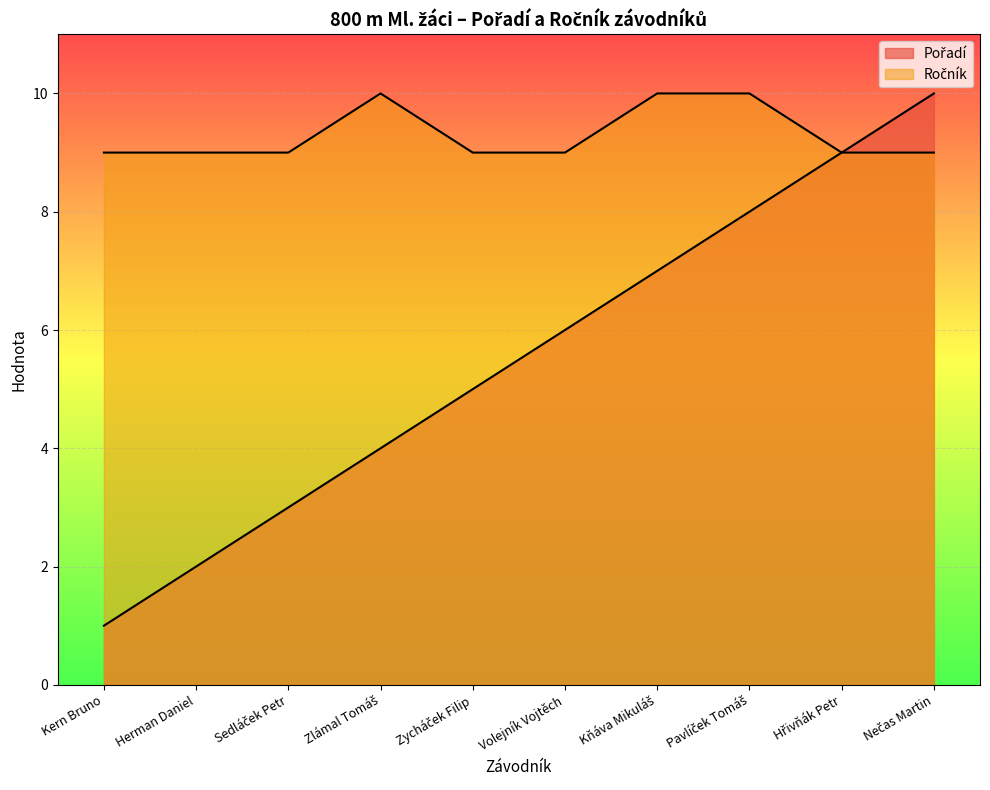

What position from the right is Zlámal Tomáš?

7